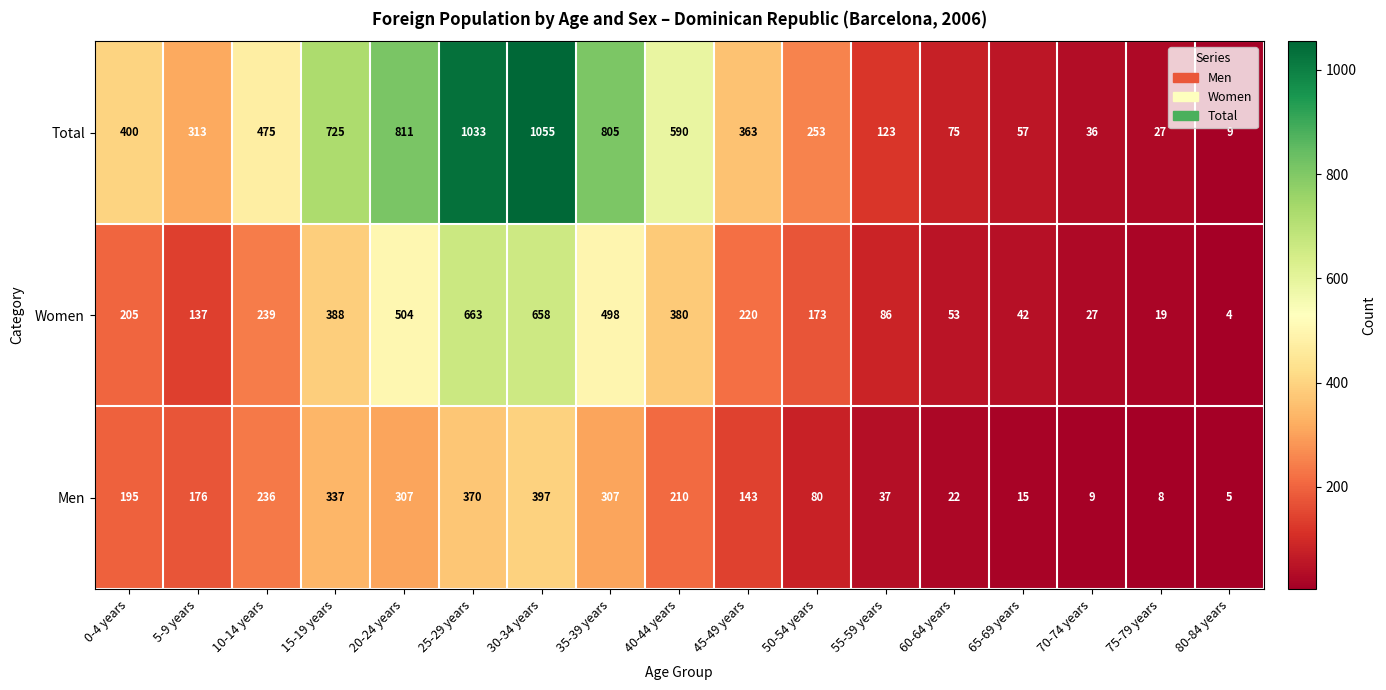

At how many categories does at least one series exceed 201?

11